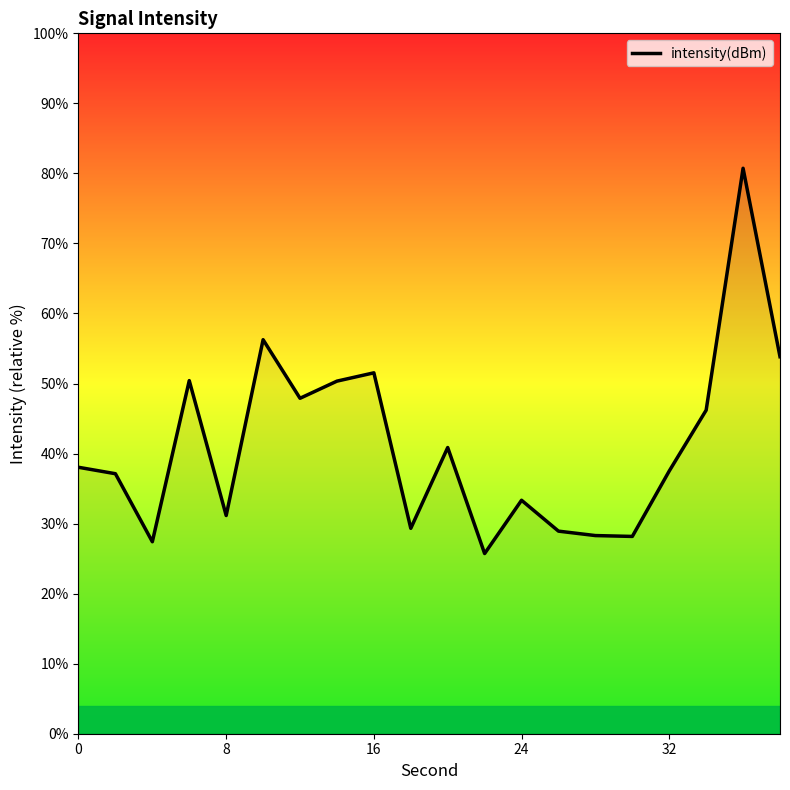

What is the difference between the maximum and minimum values?

55.0